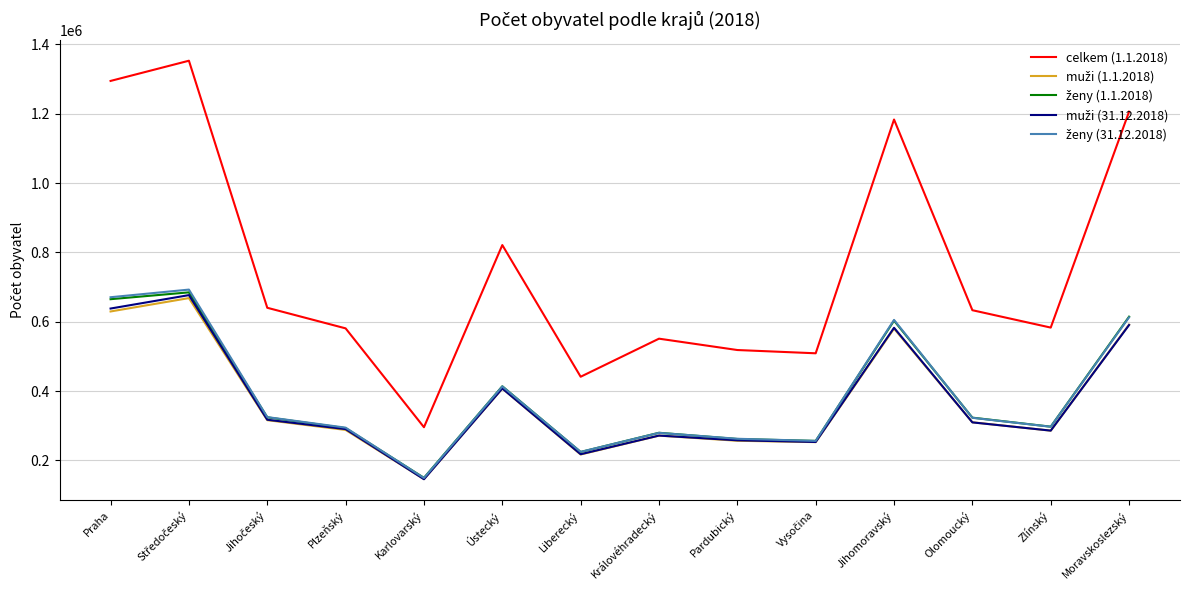

What is the maximum value for celkem (1.1.2018)?

1352795